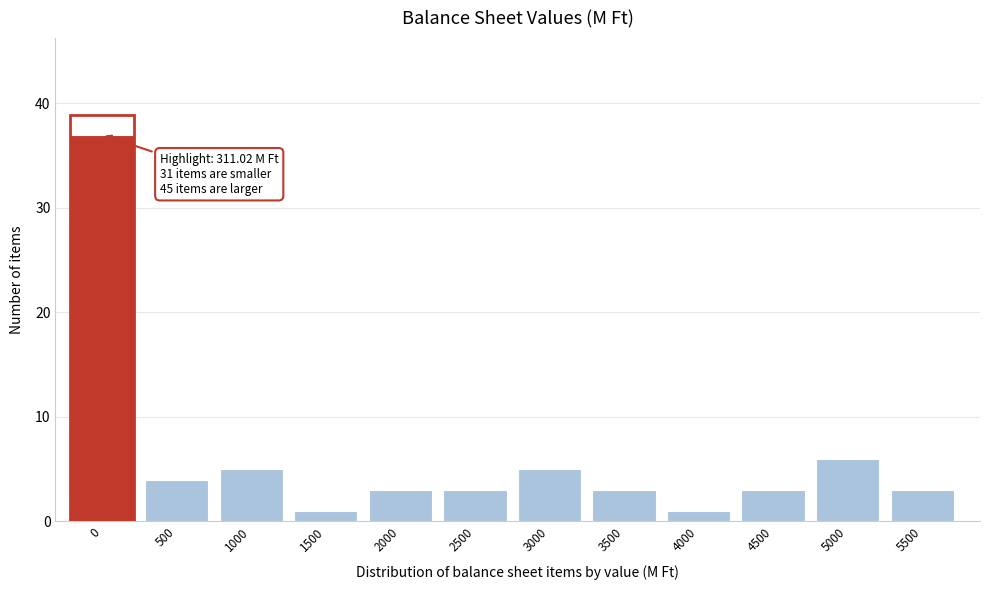

Reading right to left, list all the values displayed in this chart.

3	6	3	1	3	5	3	3	1	5	4	37